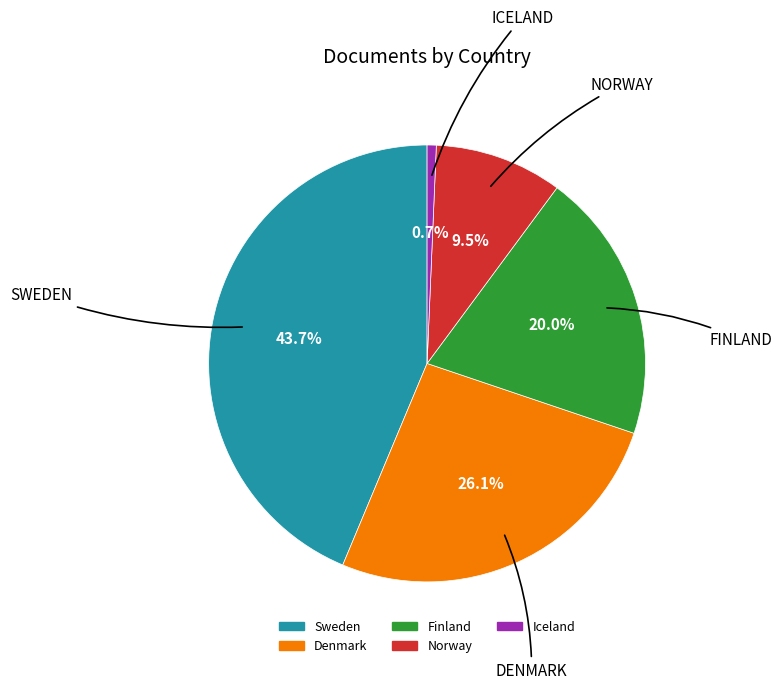

Is the sum of Norway and Finland greater than half?

No